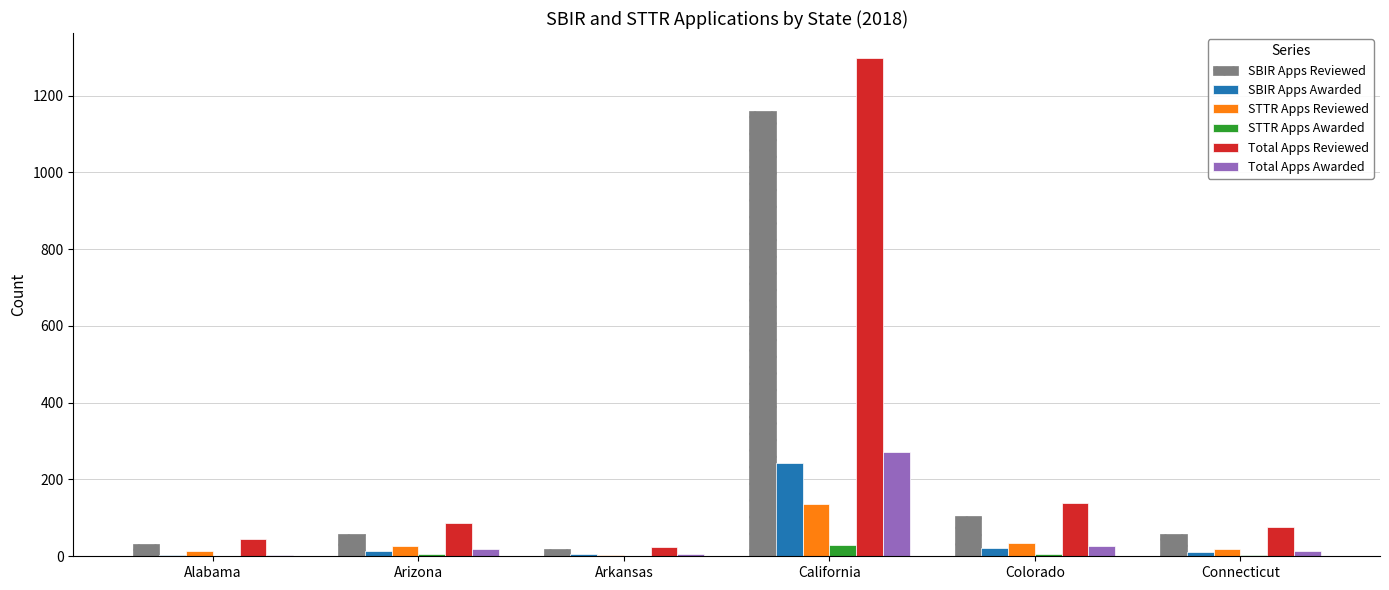

What is the sum of all SBIR Apps Reviewed values?

1436